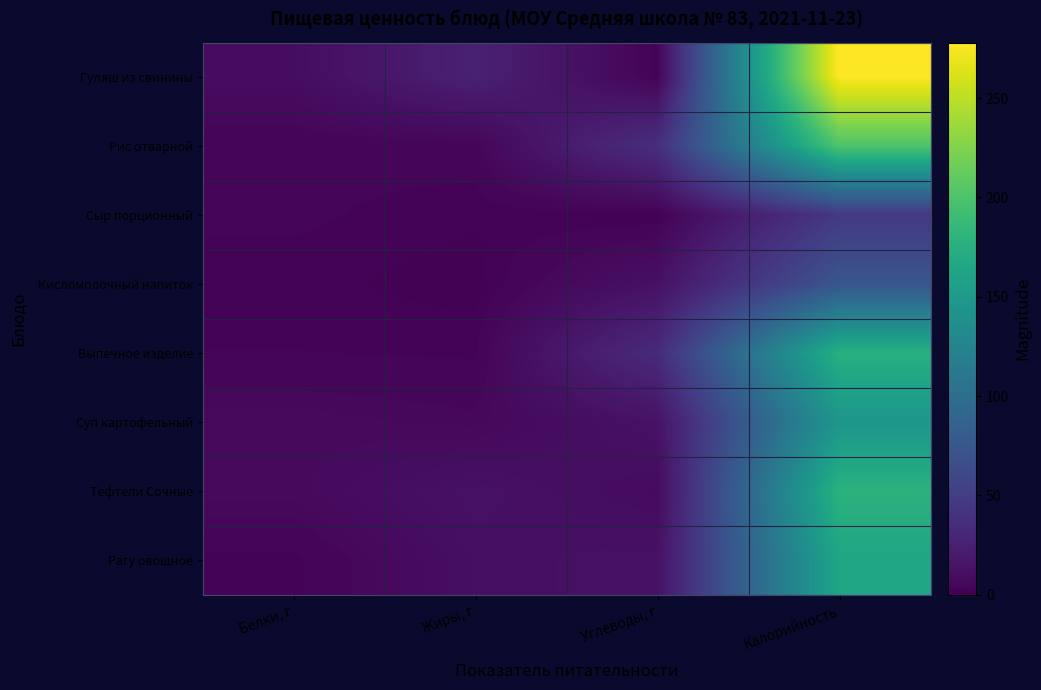

Reading left to right, transcribe all the data shown in this chart.

Гуляш из свинины: Белки, г=9.6	Жиры, г=25.4	Углеводы, г=2.6	Калорийность=277.9
Рис отварной: Белки, г=3.6	Жиры, г=4.2	Углеводы, г=37.2	Калорийность=201.5
Сыр порционный: Белки, г=3.6	Жиры, г=2.4	Углеводы, г=1.6	Калорийность=46.0
Кисломолочный напиток: Белки, г=2.6	Жиры, г=1.5	Углеводы, г=12.6	Калорийность=74.0
Выпечное изделие: Белки, г=3.3	Жиры, г=3.0	Углеводы, г=33.9	Калорийность=175.8
Суп картофельный: Белки, г=7.3	Жиры, г=5.9	Углеводы, г=13.6	Калорийность=146.0
Тефтели Сочные: Белки, г=7.1	Жиры, г=12.8	Углеводы, г=8.3	Калорийность=178.6
Рагу овощное: Белки, г=2.7	Жиры, г=11.1	Углеводы, г=13.0	Калорийность=163.9